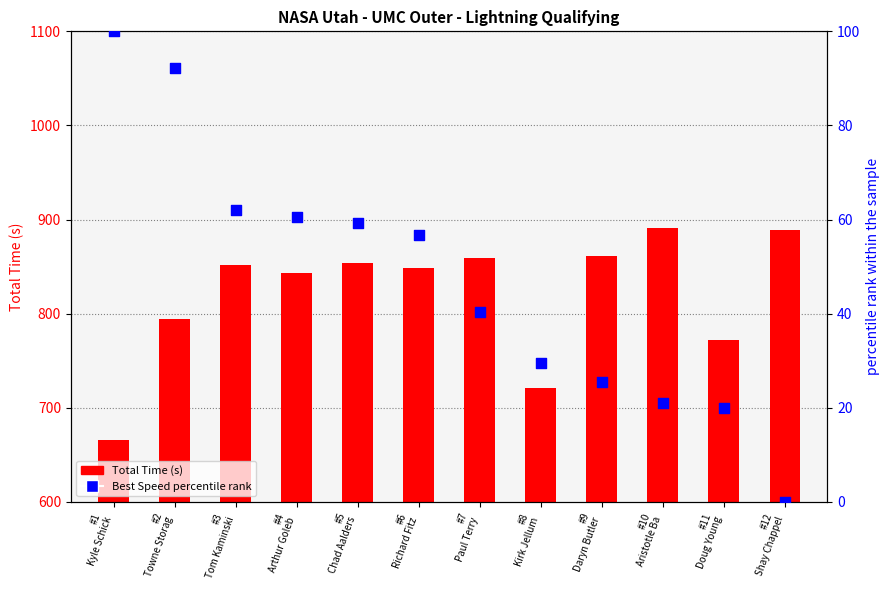

Which series contains the lowest Y value?

Best Speed percentile rank